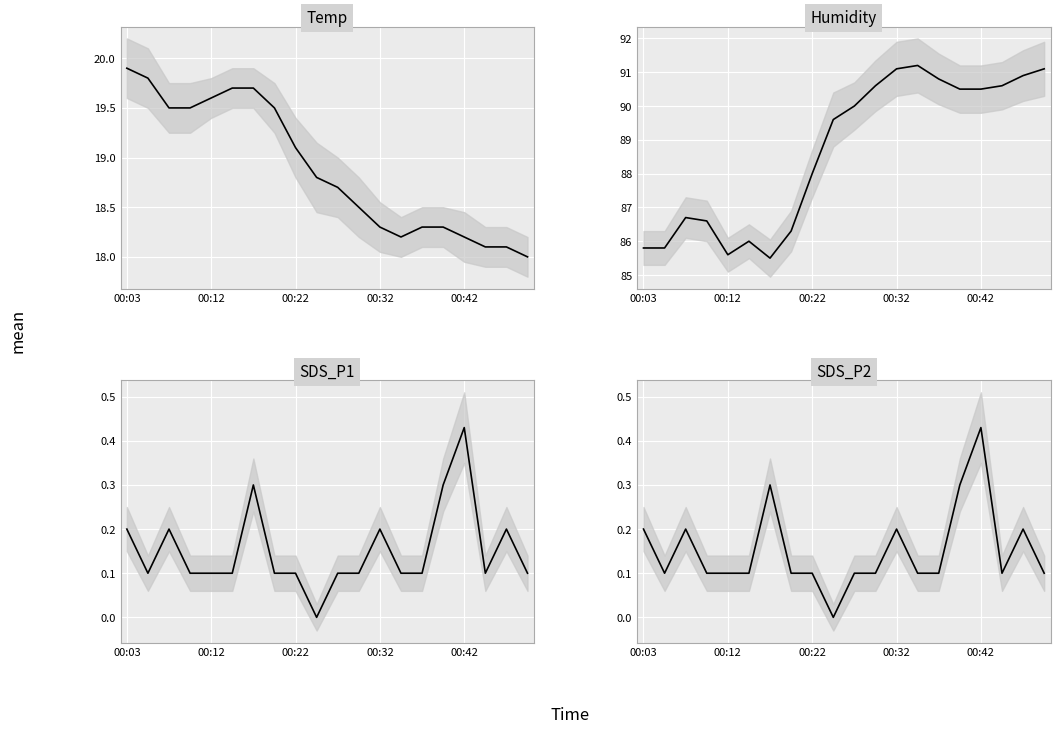

At which category does the chart reach its peak across all series?

13